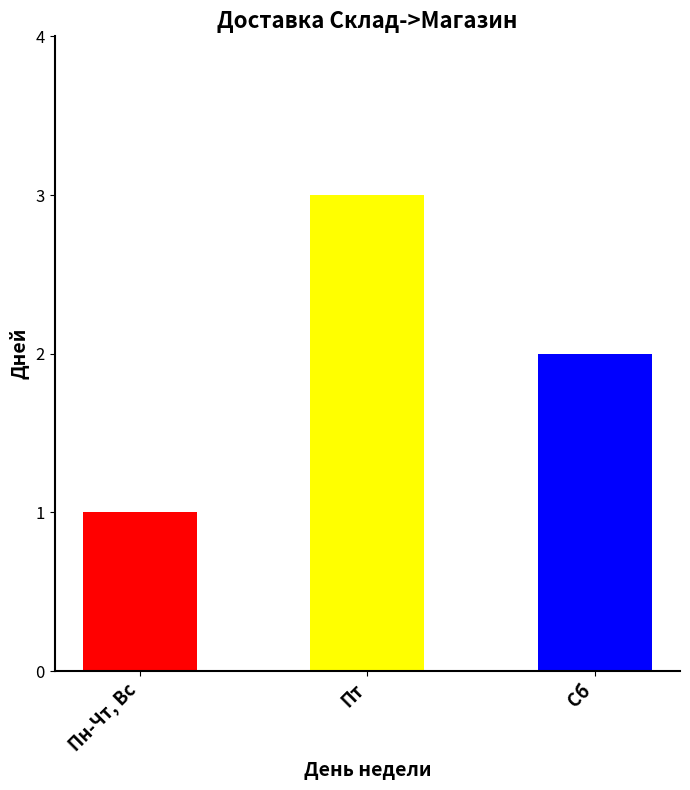

How many data points does each series have?

3